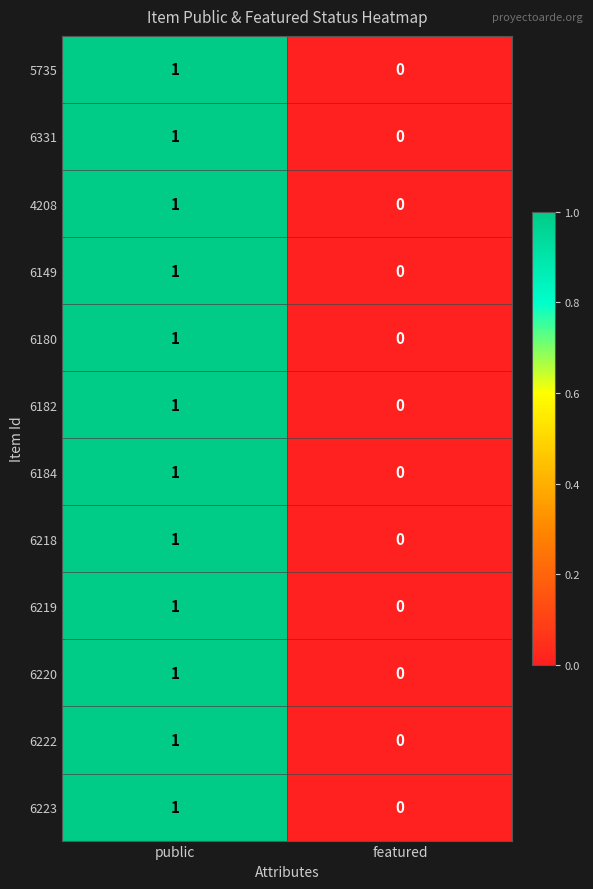

What is the total value across all series at public?

12